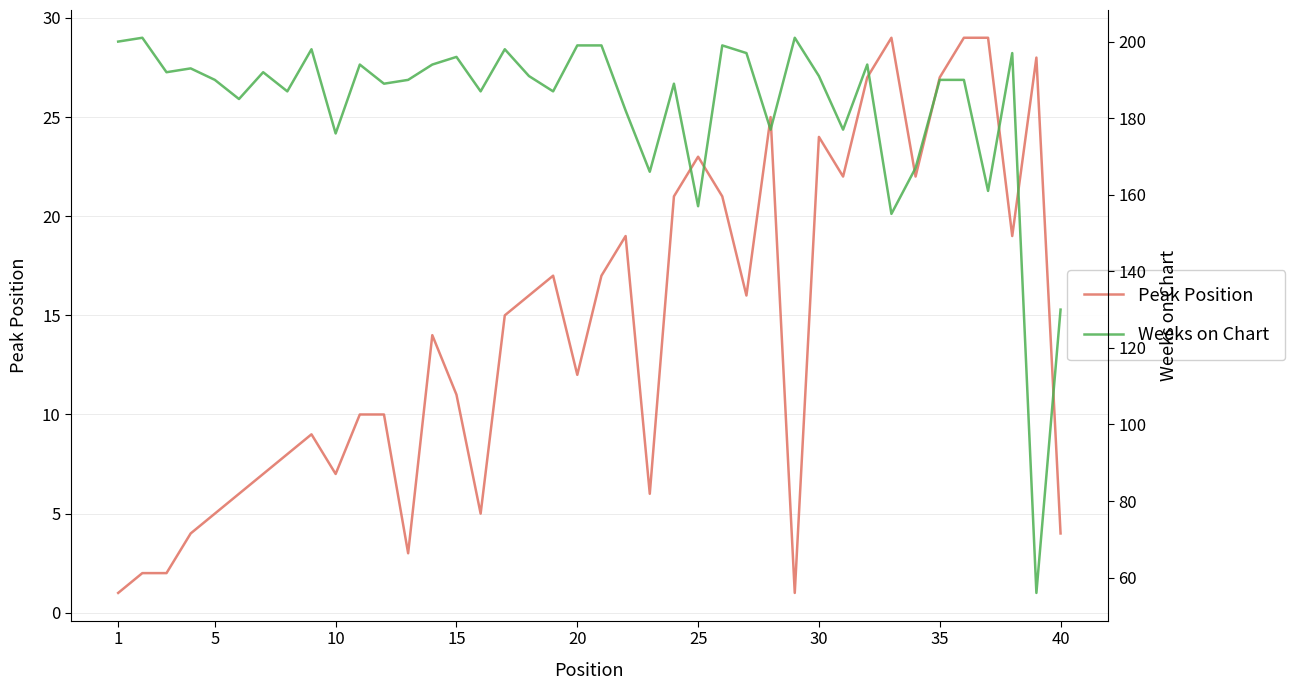

The Peak Position series shows 27 at 35. True or false?

True